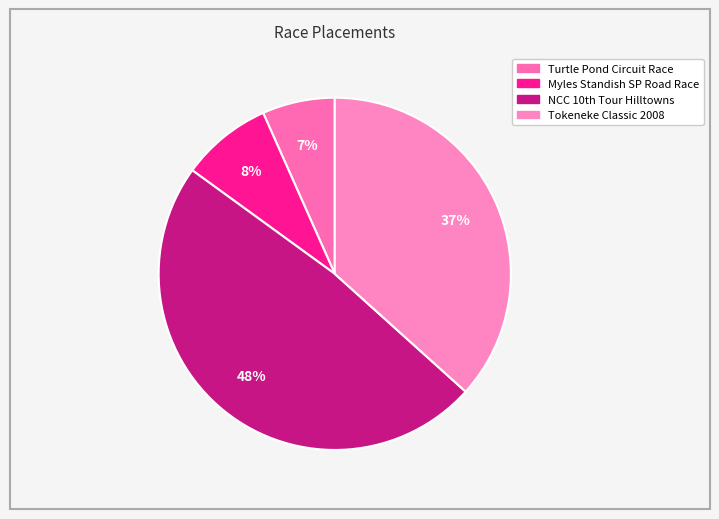

Rank the categories by value from lowest to highest.

Turtle Pond Circuit Race, Myles Standish State Park Road Race, Tokeneke Classic Road Race 2008, NCC 10th Tour of the Hilltowns